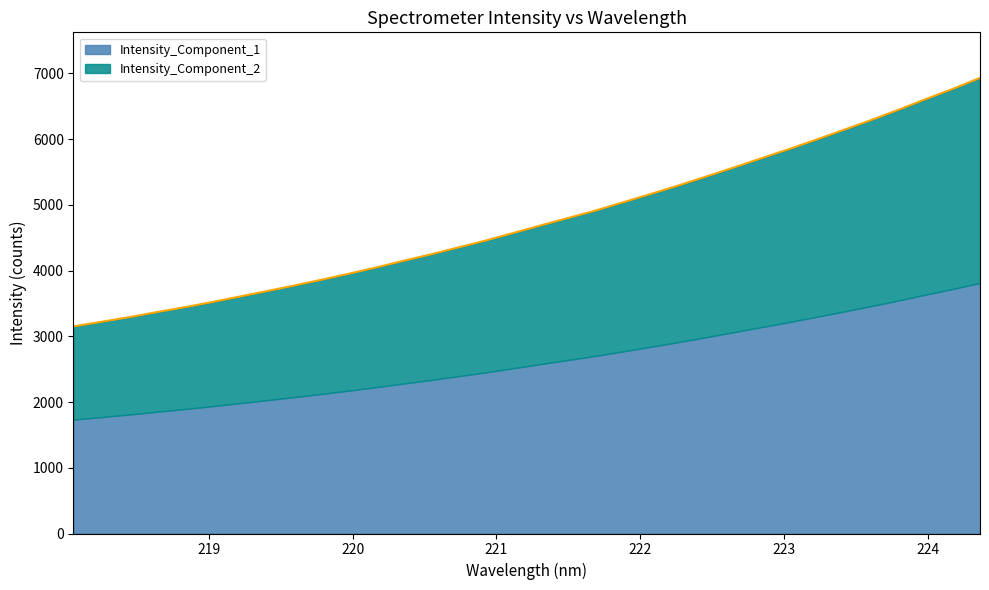

What is the difference between the maximum and minimum values in the Intensity_Component_1 series?

2079.7